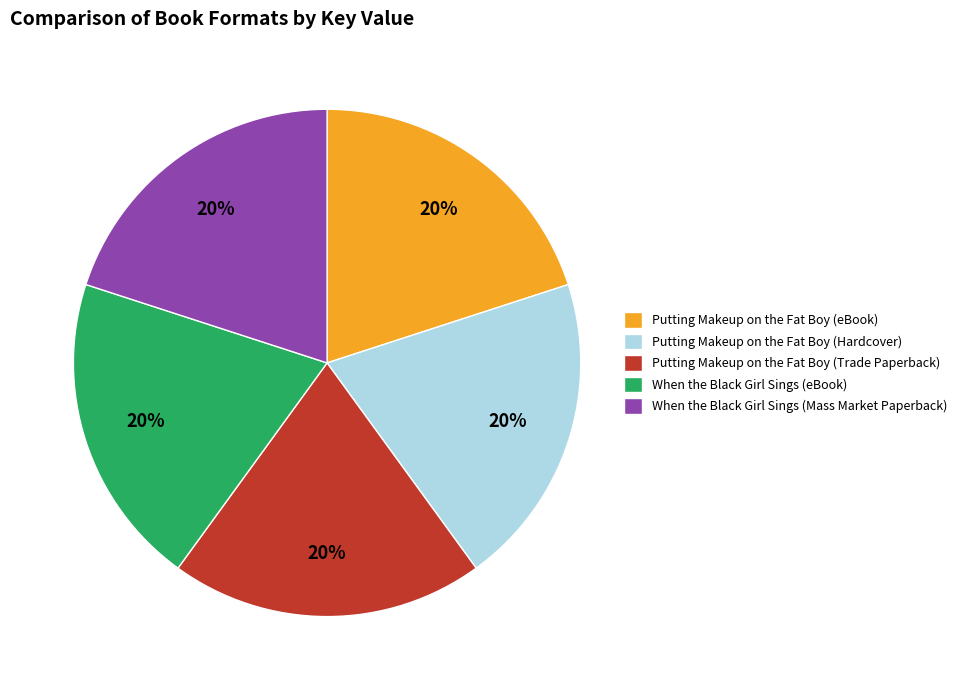

Is there any slice that represents more than half of the pie?

No